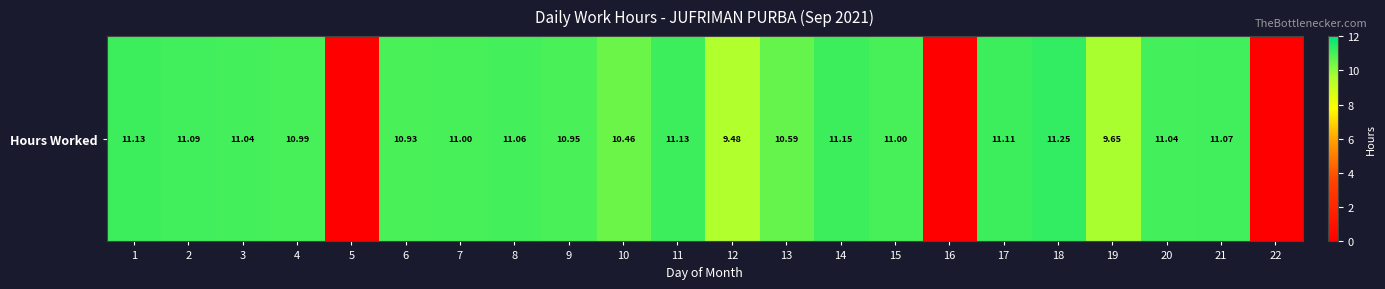

What is the ratio of the value at 15 to the value at 17?

1.0